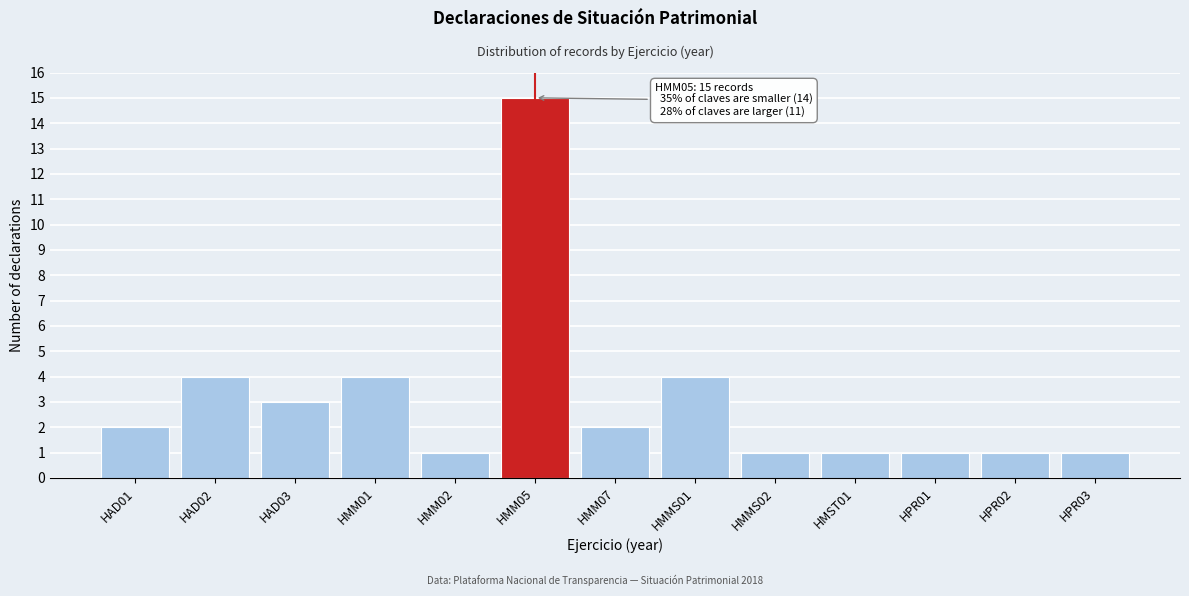

Reading right to left, extract all data points from this chart.

HPR03=1	HPR02=1	HPR01=1	HMST01=1	HMMS02=1	HMMS01=4	HMM07=2	HMM05=15	HMM02=1	HMM01=4	HAD03=3	HAD02=4	HAD01=2